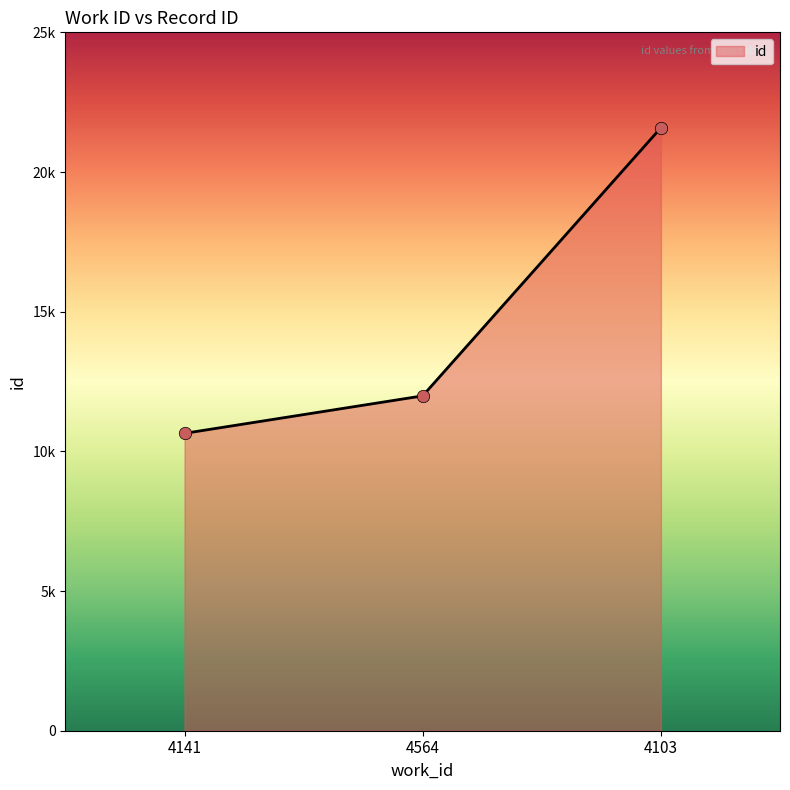

Does the chart have visible grid lines?

No